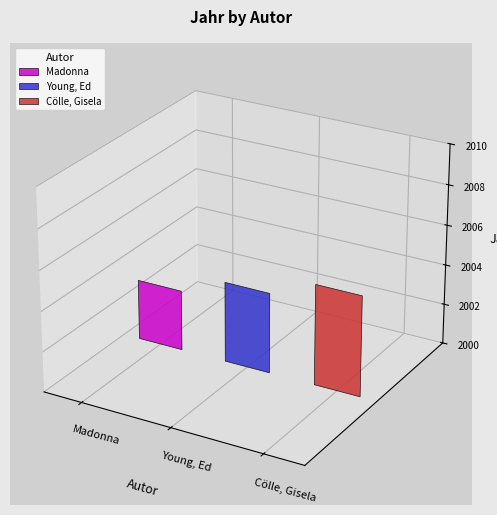

What is the label of the 1st bar from the right?

Cölle, Gisela